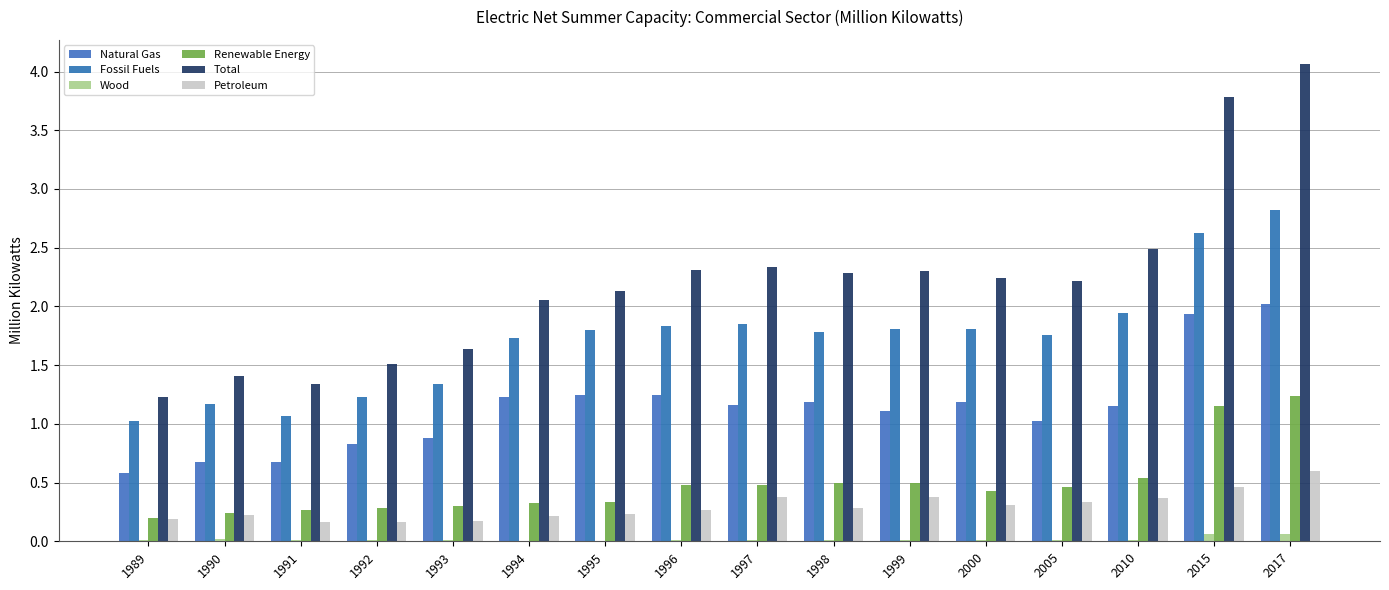

Is the value of Fossil Fuels at 1994 greater than the value of Total at 2010?

No